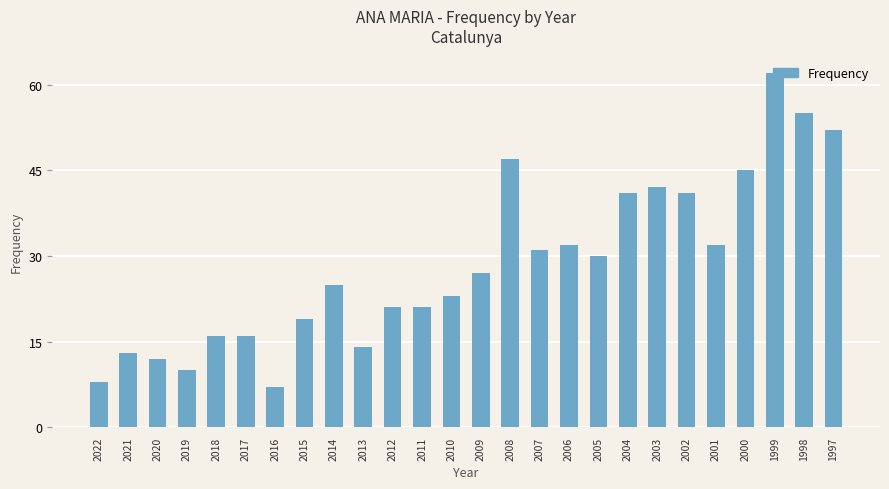

How many bars are there in total?

26